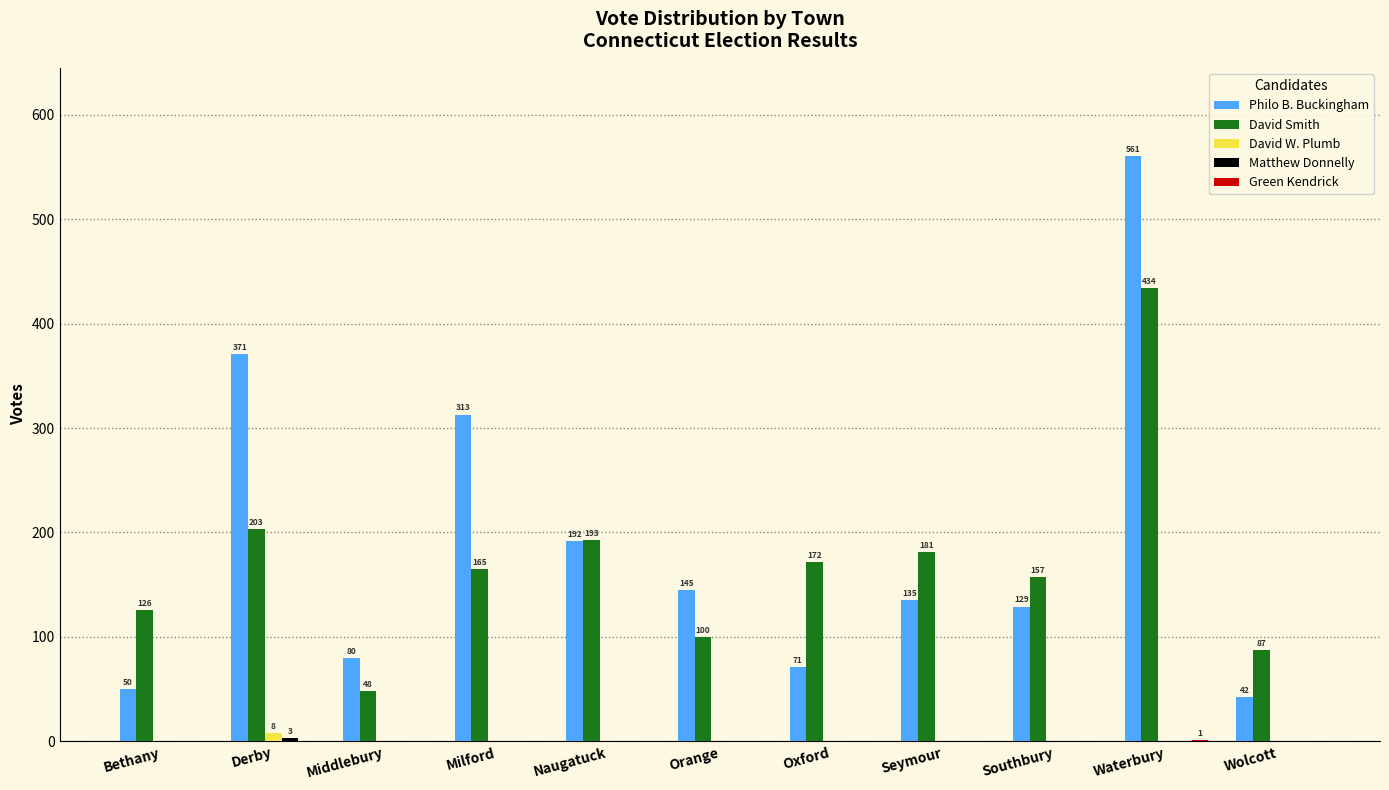

What is the total value across all series at Seymour?

316